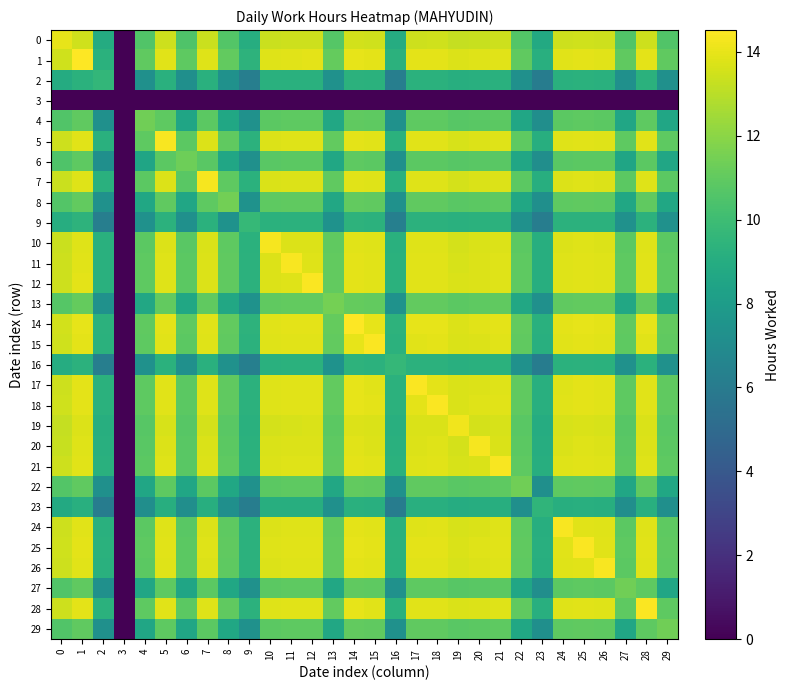

How many distinct data groups are displayed?

30